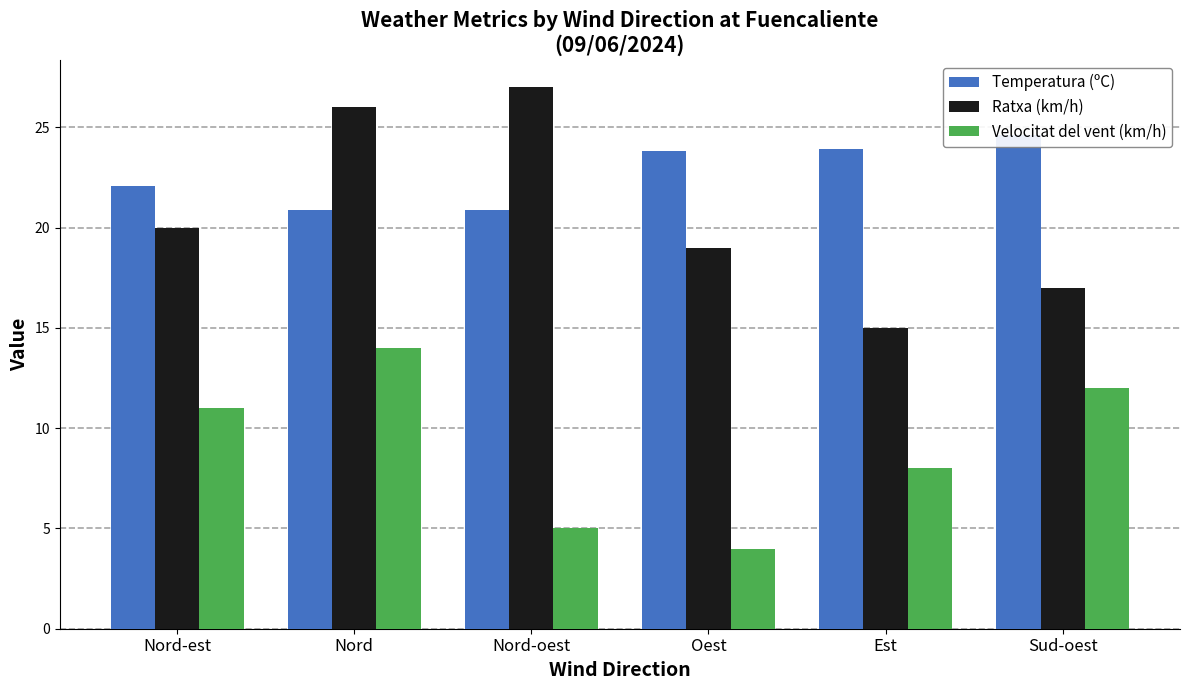

What is the label of the 1st bar from the right?

Sud-oest